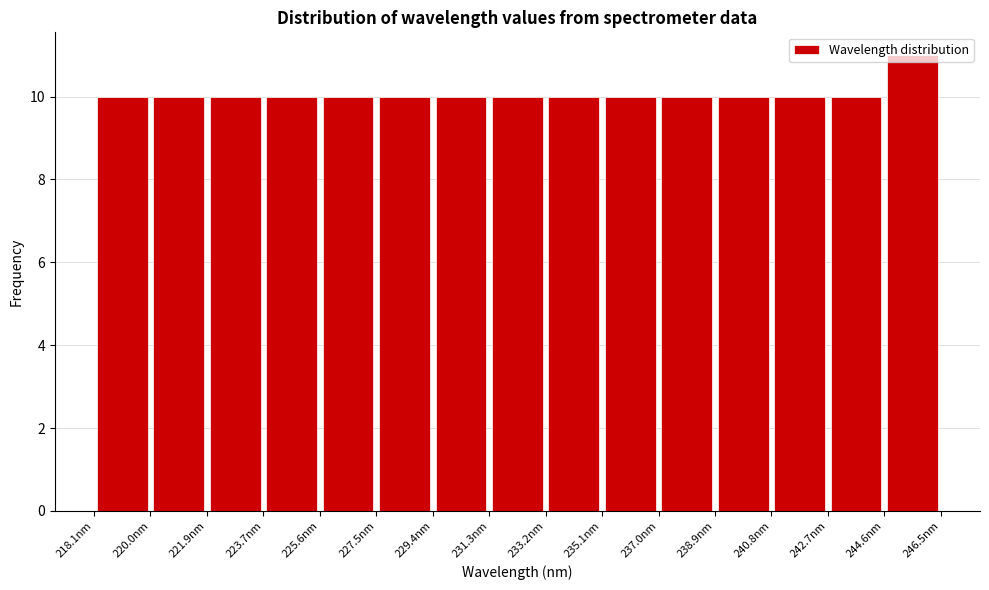

How tall is the bar that spans 221.8 to 223.8 on the x-axis? Neither the bar edges nor the heights are printed on the chart, so give them approximately, as read against the axes.

10